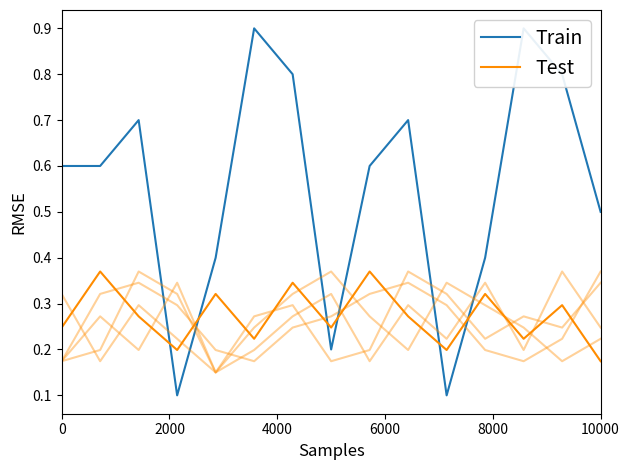

What is the difference between the maximum and minimum values in the col_2 series?

0.2